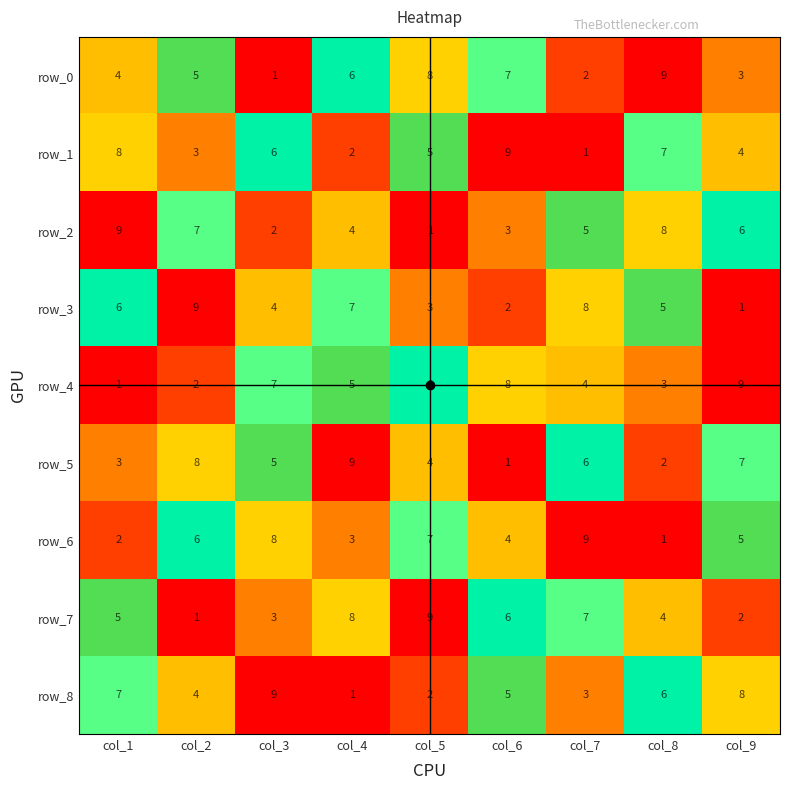

At which label does row_1 first exceed 5?

col_1